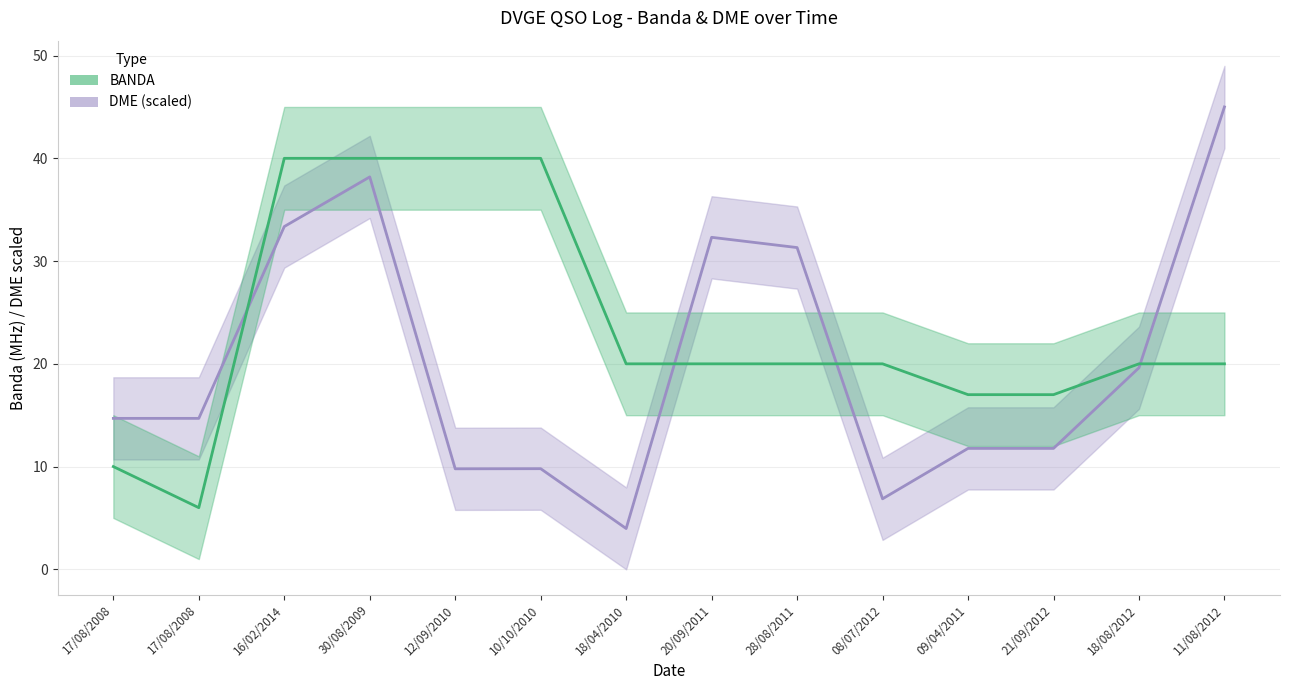

After their last crossing, which series has the higher values: DME (scaled) line or BANDA line?

DME (scaled) line